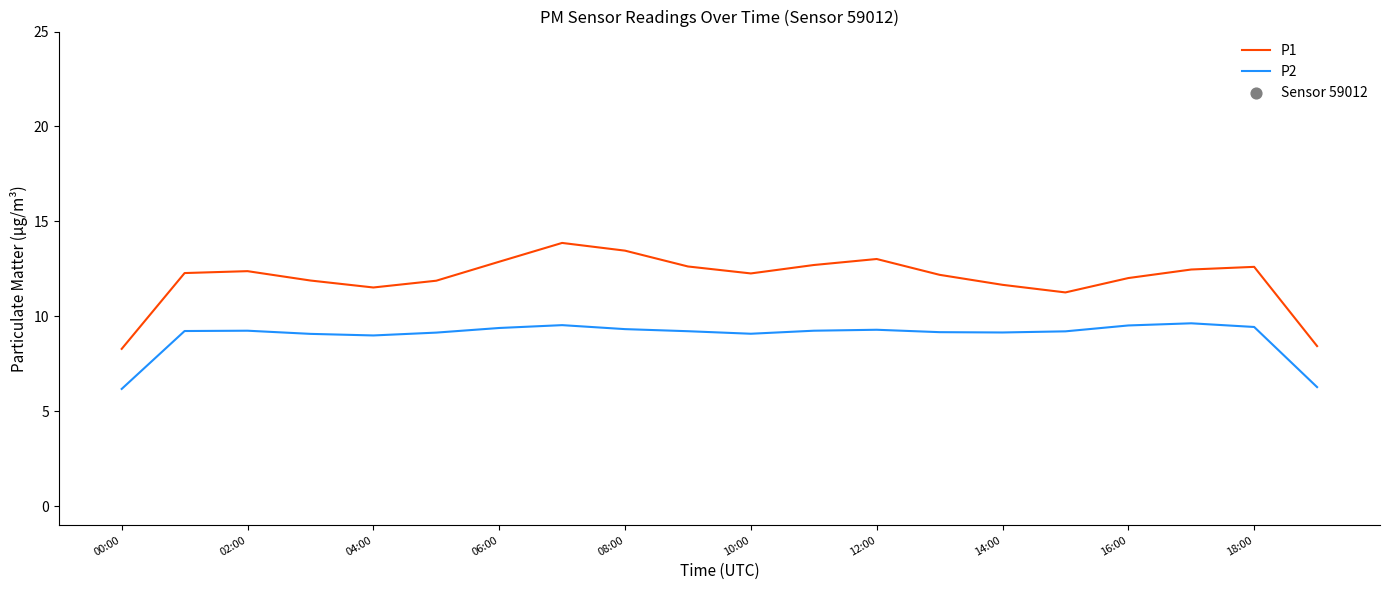

Which series has the largest range (max minus min)?

P1